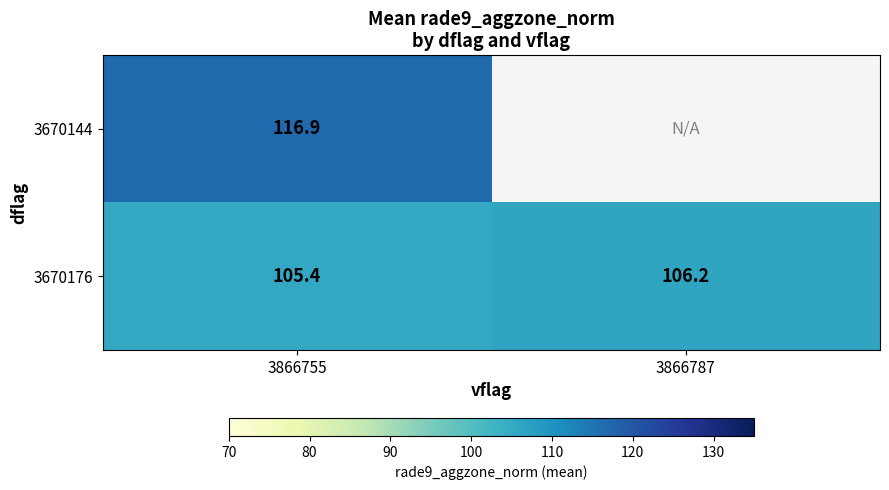

At how many categories does at least one series exceed 112?

1